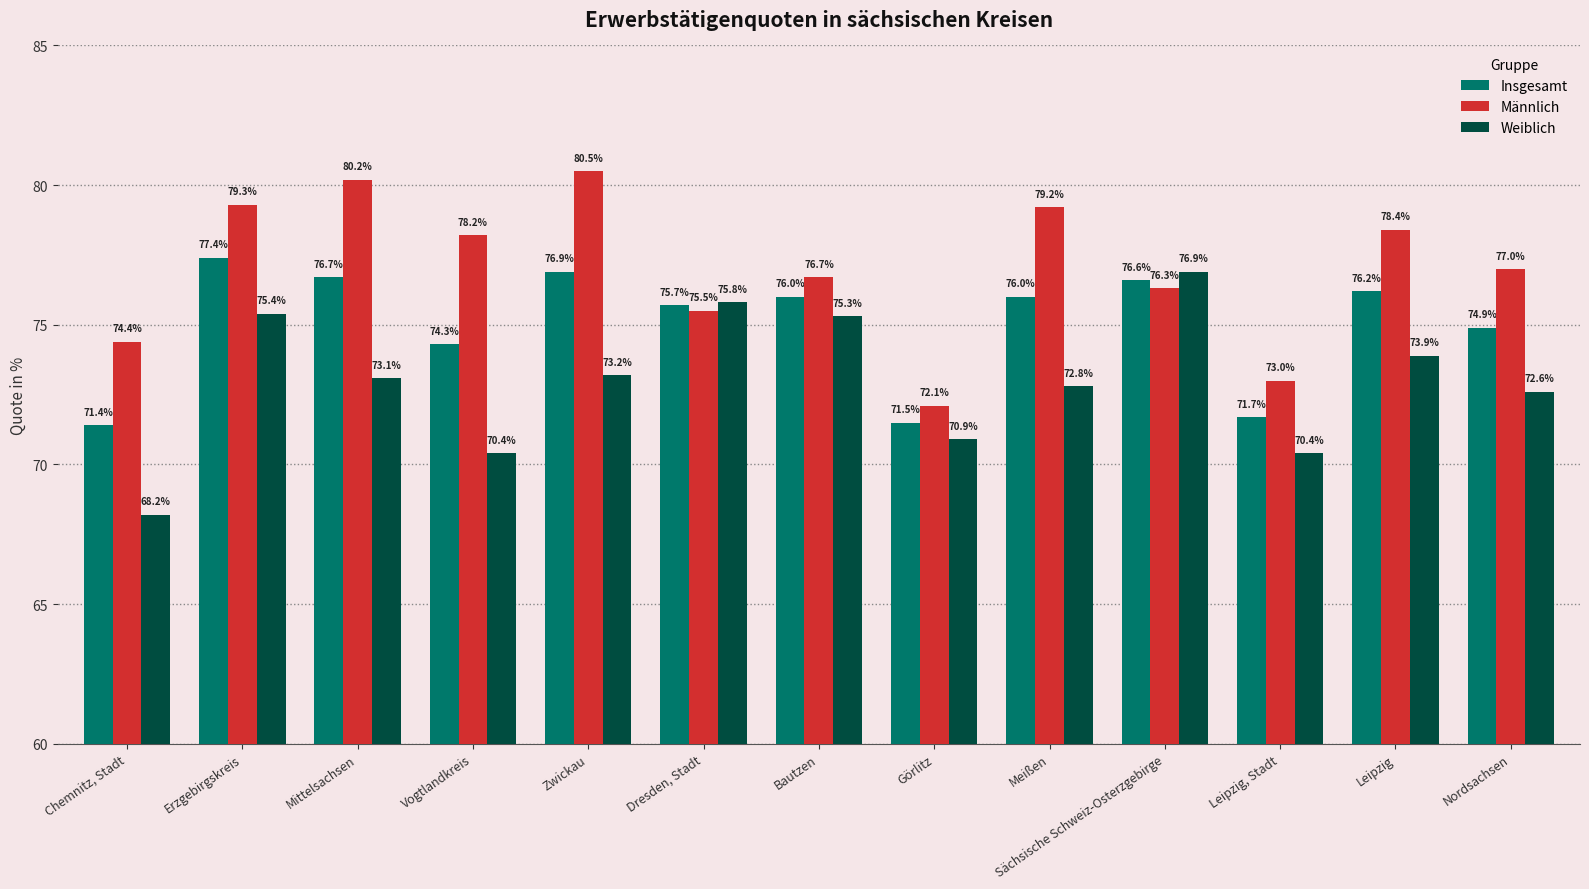

Reading left to right, transcribe all the data shown in this chart.

Insgesamt: 71.4	77.4	76.7	74.3	76.9	75.7	76.0	71.5	76.0	76.6	71.7	76.2	74.9
Männlich: 74.4	79.3	80.2	78.2	80.5	75.5	76.7	72.1	79.2	76.3	73.0	78.4	77.0
Weiblich: 68.2	75.4	73.1	70.4	73.2	75.8	75.3	70.9	72.8	76.9	70.4	73.9	72.6